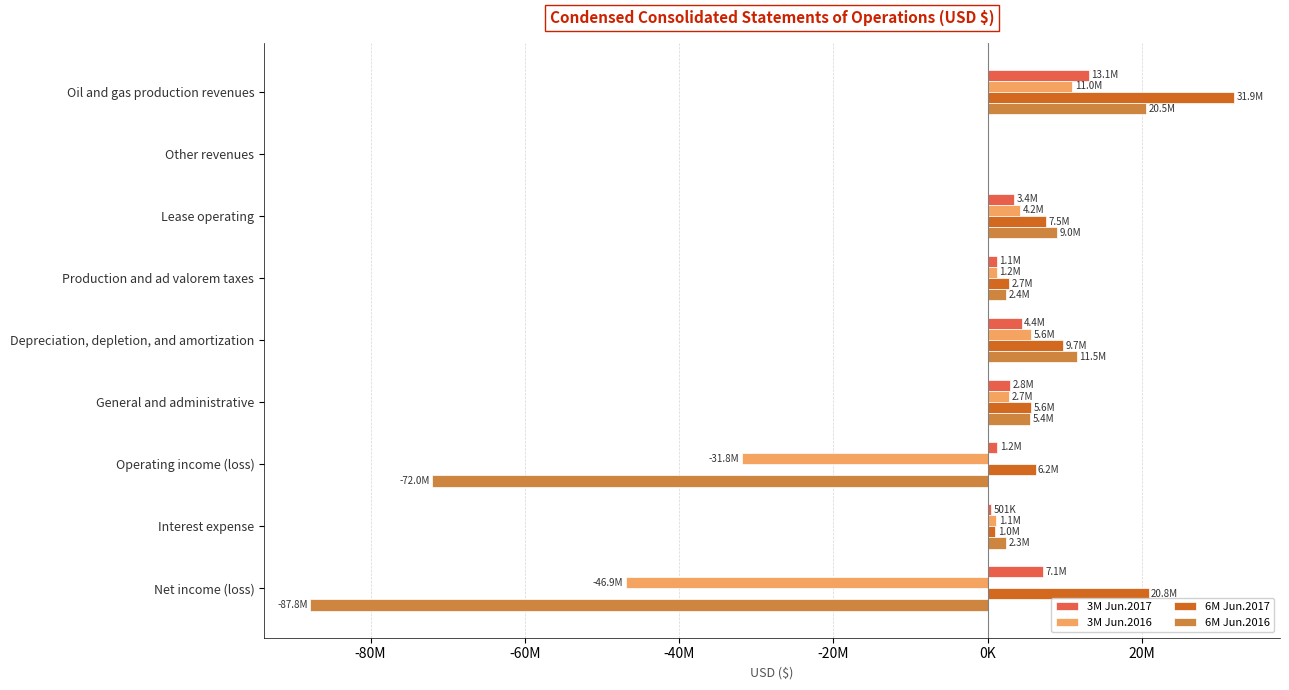

What are all the series names shown in the legend?

3M Jun.2017, 3M Jun.2016, 6M Jun.2017, 6M Jun.2016